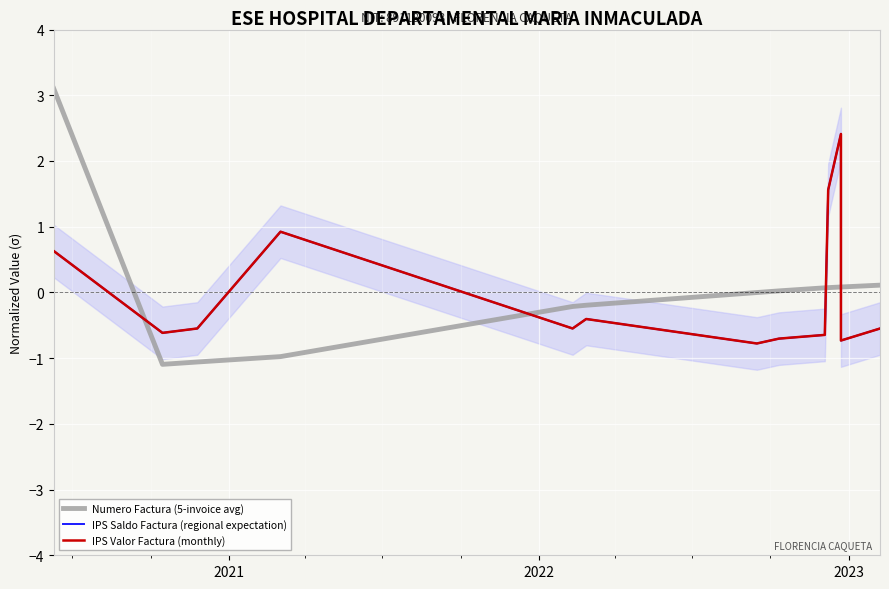

How many data points in IPS Saldo Factura (regional expectation) are less than 0?

9